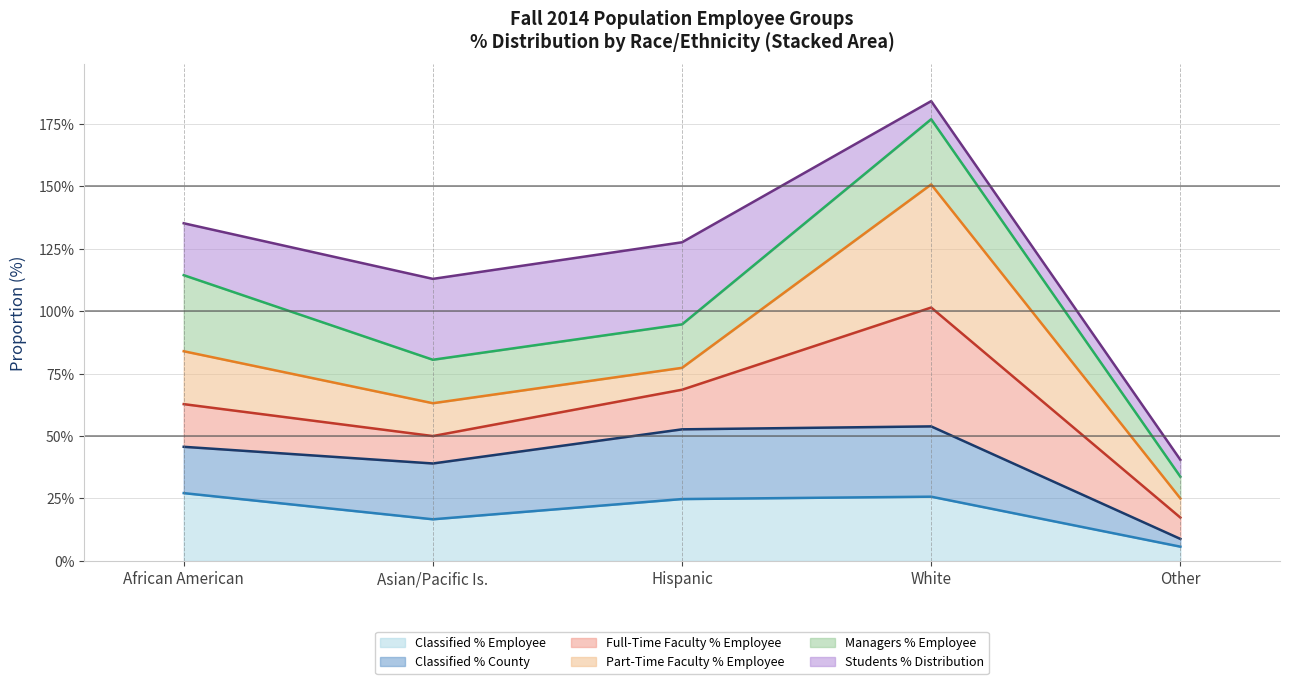

What is the sum of all Classified % Employee (line) values?

1.0